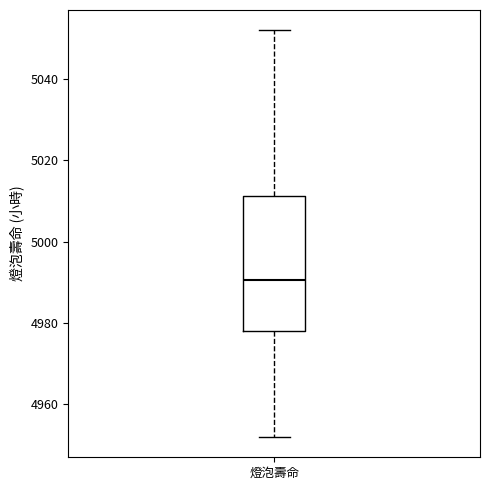

Read this box plot against the y-axis: the position of the median line, the range covered by the box, and the ends of both whiskers. The values are not printed on the chart, so give them approximately, as read against the axis.

median 4990, box 4978 to 5012, whiskers 4952 to 5052